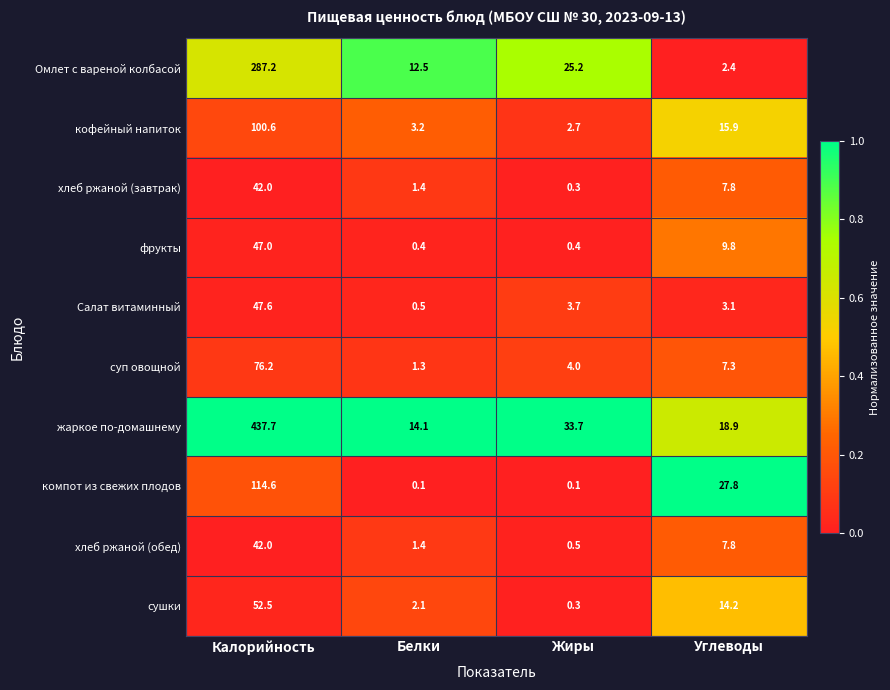

At how many categories does at least one series exceed 0?

4